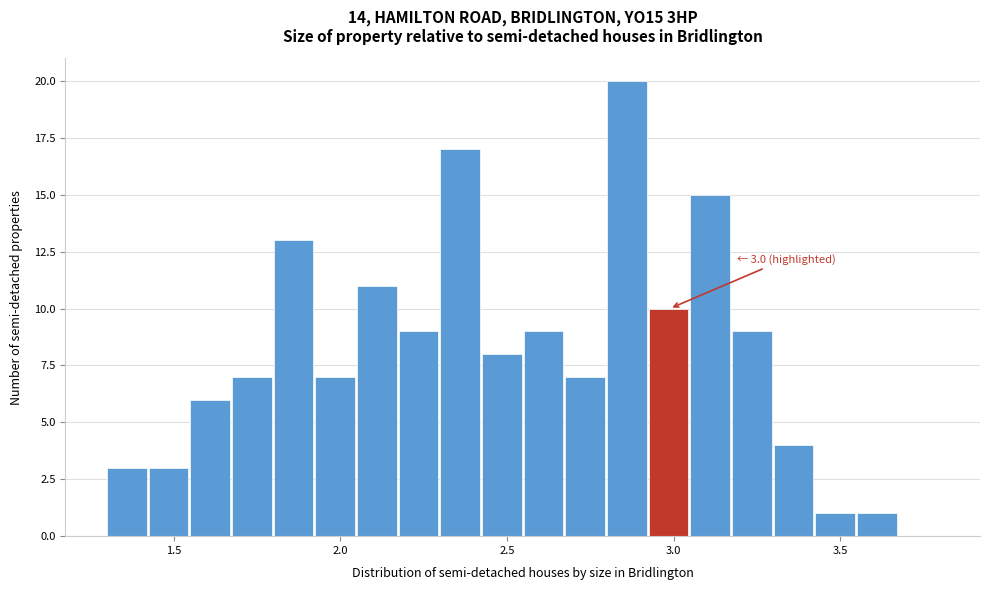

Around what value on the x-axis is the tallest bar? Give the approximate position of its centre, as read against the axis.

2.85